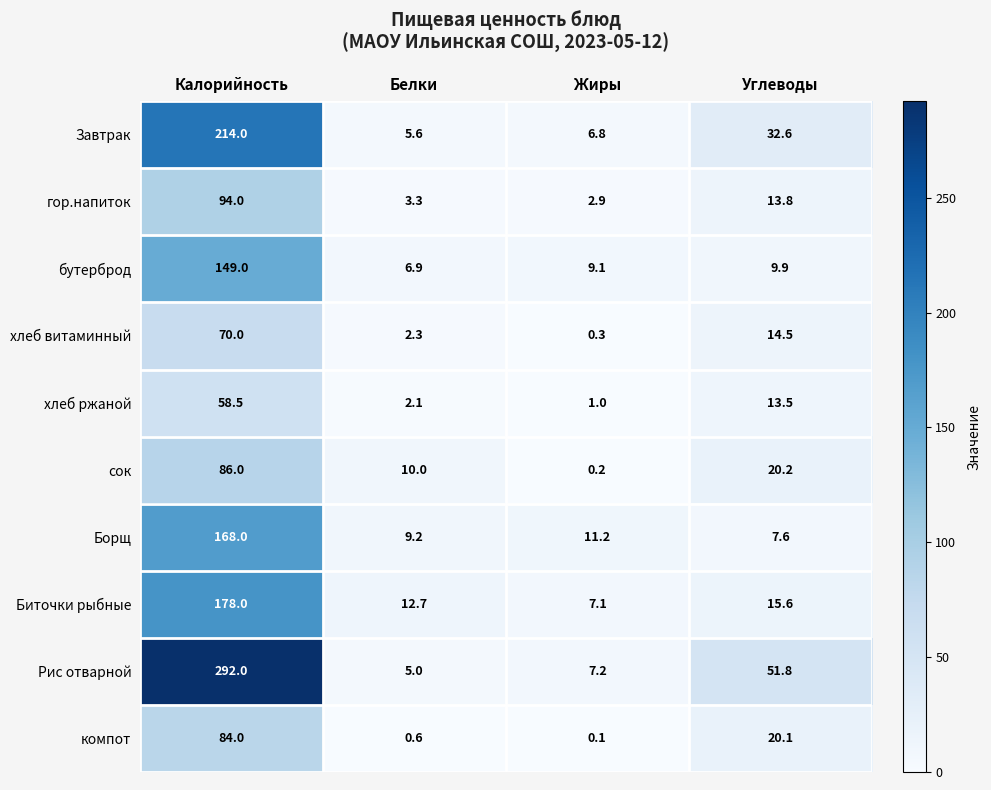

Count the number of categories in the chart.

4